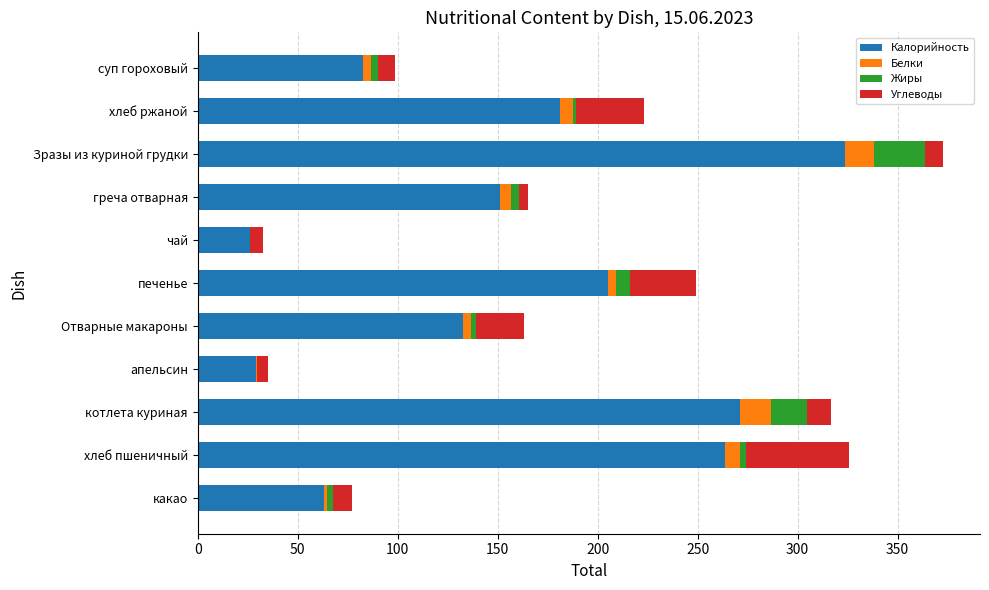

At which category is the sum across all series the highest?

Зразы из куриной грудки